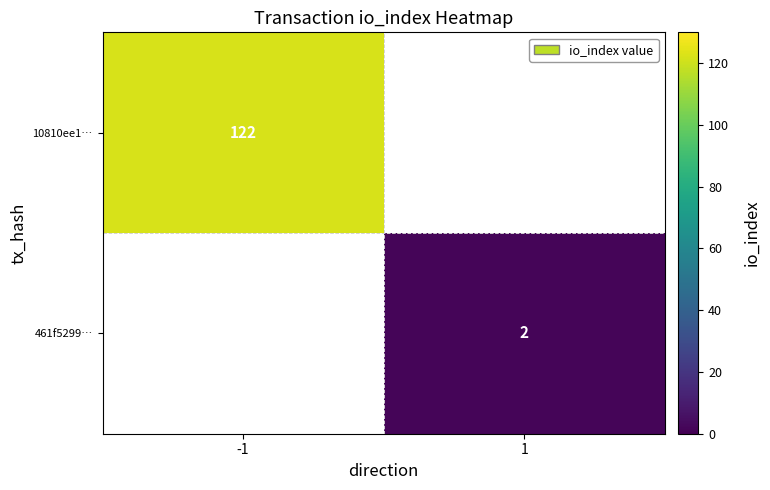

True or false: 10810ee1… has a value of 49.6 at -1.

False